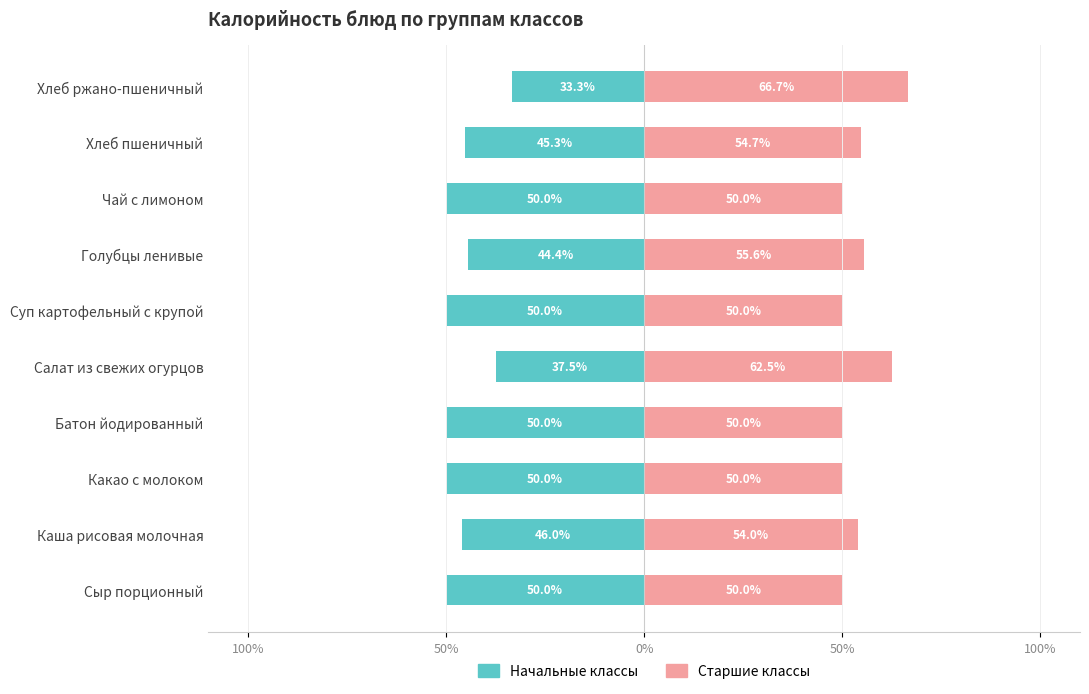

How many bars are there in total?

20